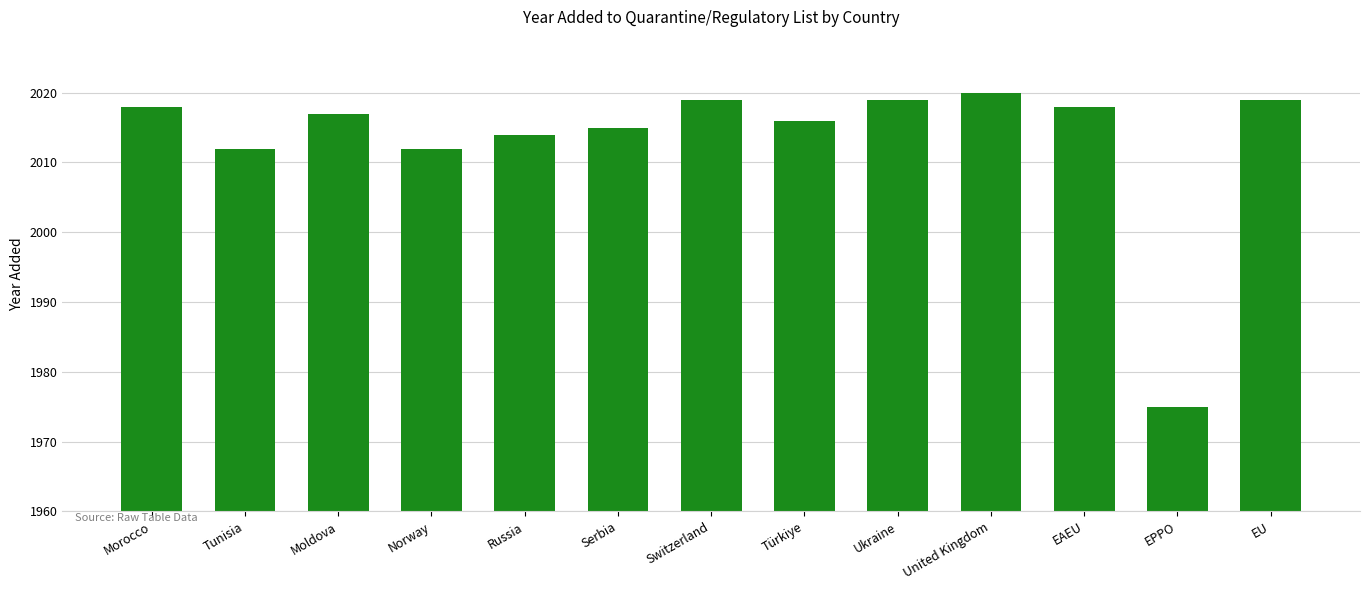

Are the bars grouped side by side (vs. stacked)?

No